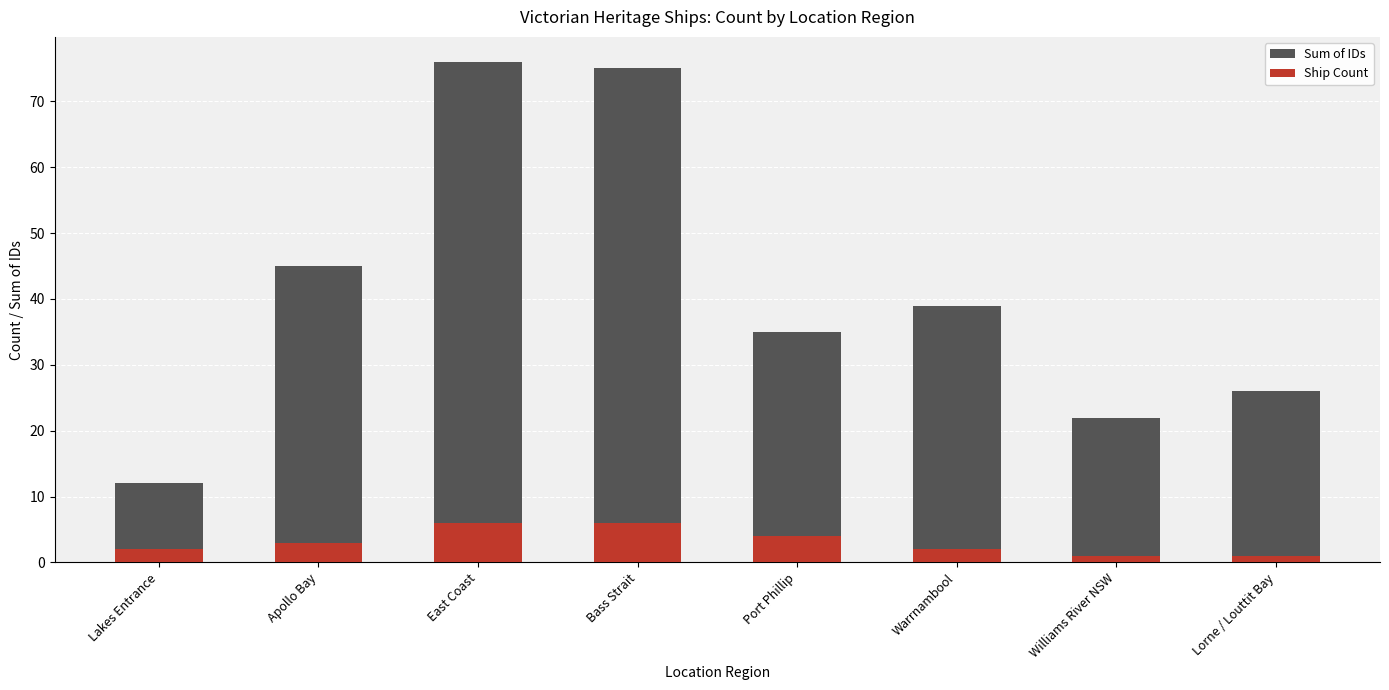

What is the sum of all Ship Count values?

25